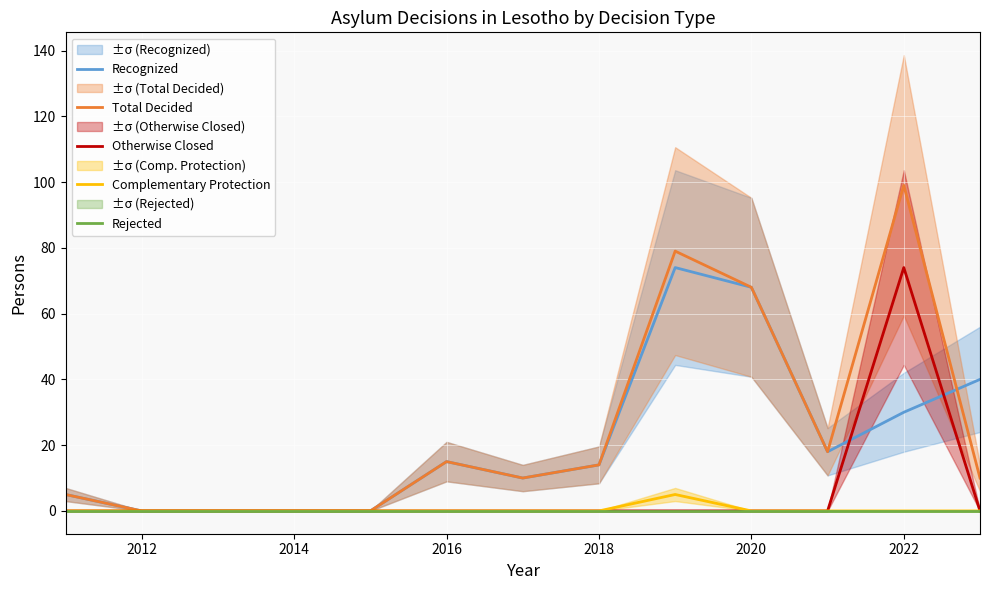

True or false: Rejected and Total Decided cross at least once.

False